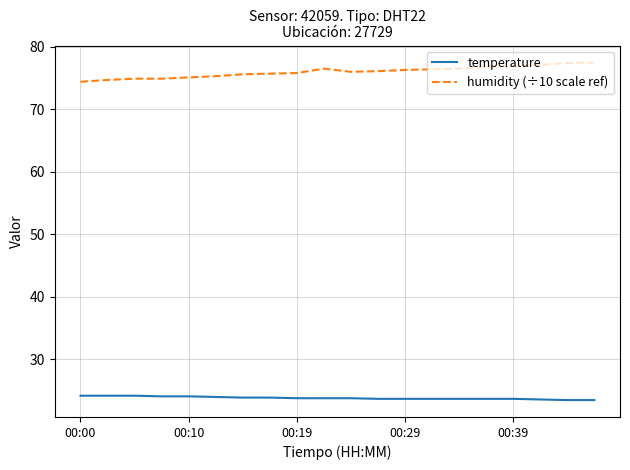

What is the sum of all humidity (÷10 scale ref) values?

1519.9